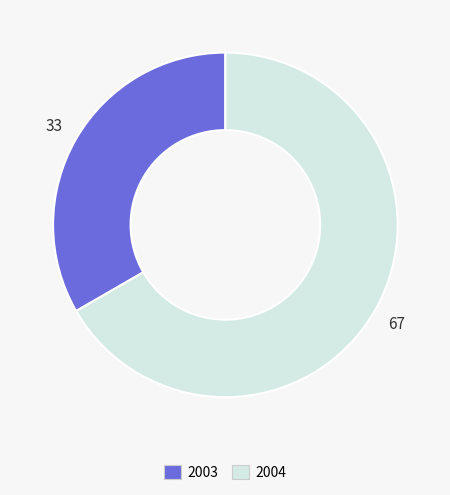

True or false: 2003 accounts for 47% of the total.

False